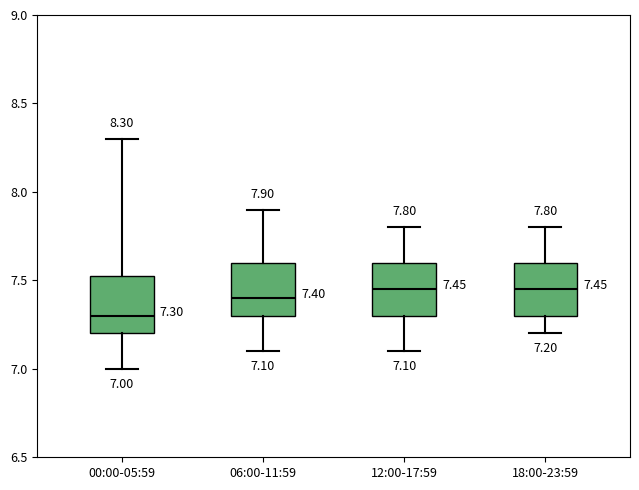

Which box has the lowest median line?

00:00-05:59